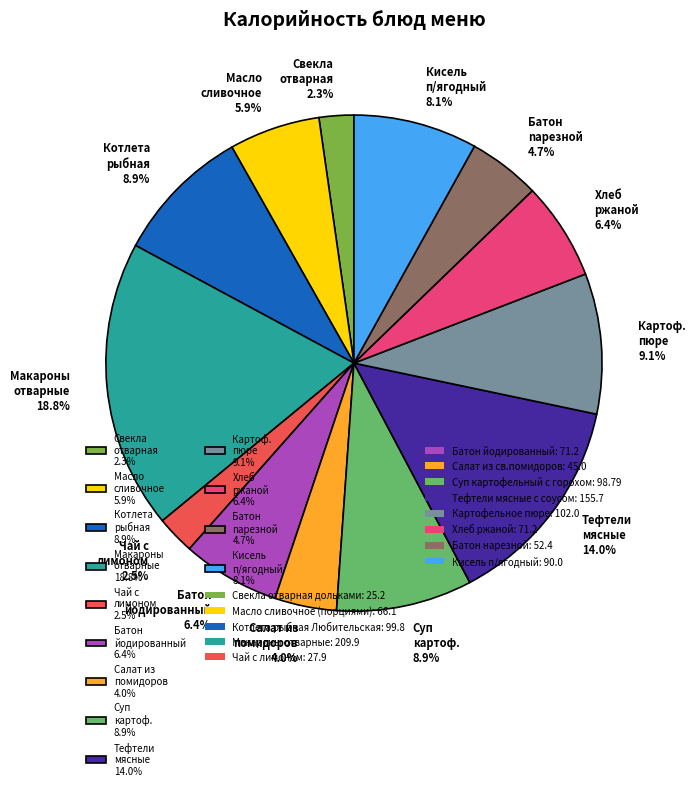

What is the largest slice in the pie chart?

Макароны отварные 18.8%